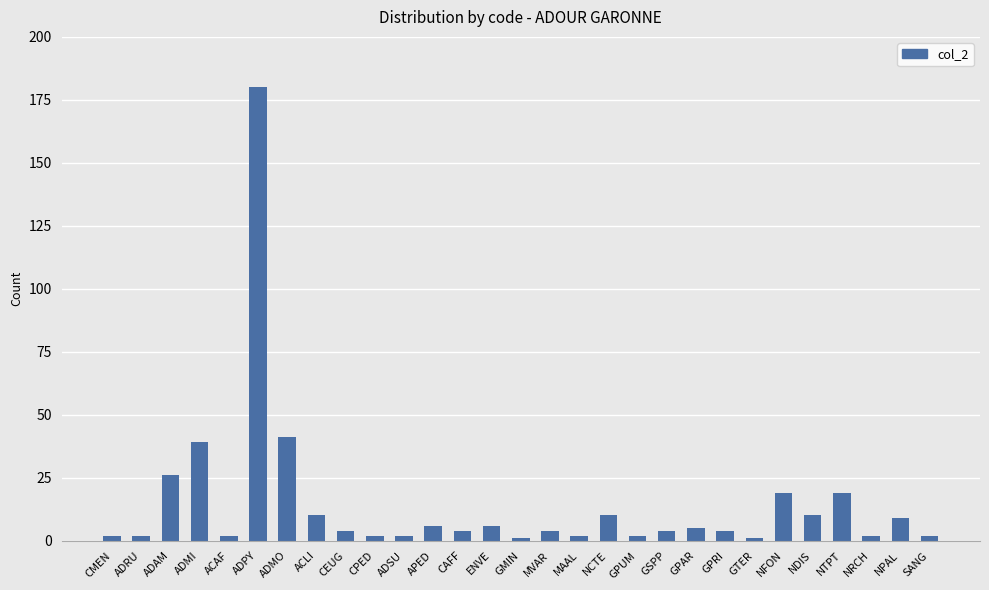

How many bars are there in total?

29